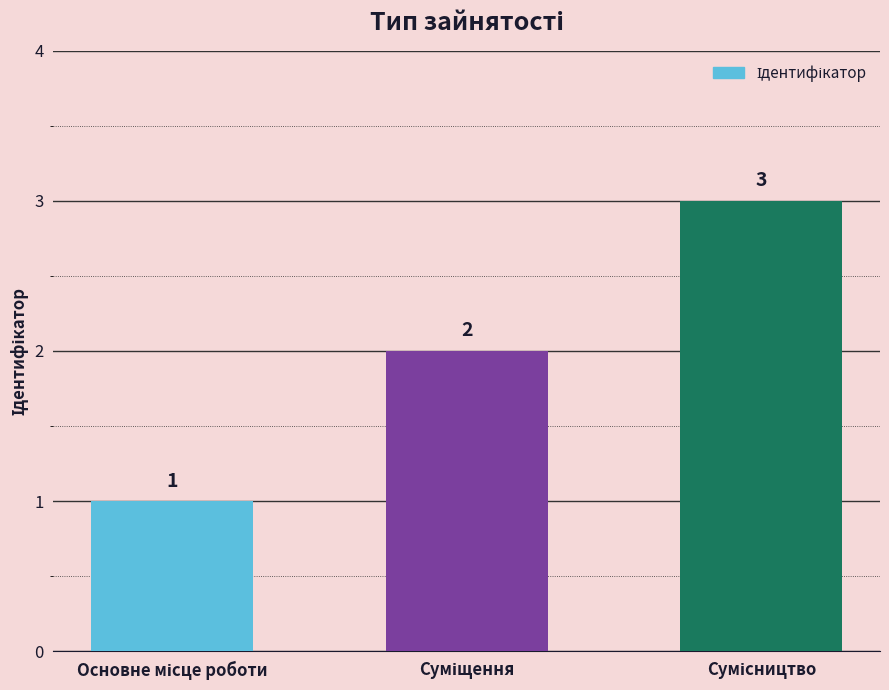

What is the sum of all values?

6